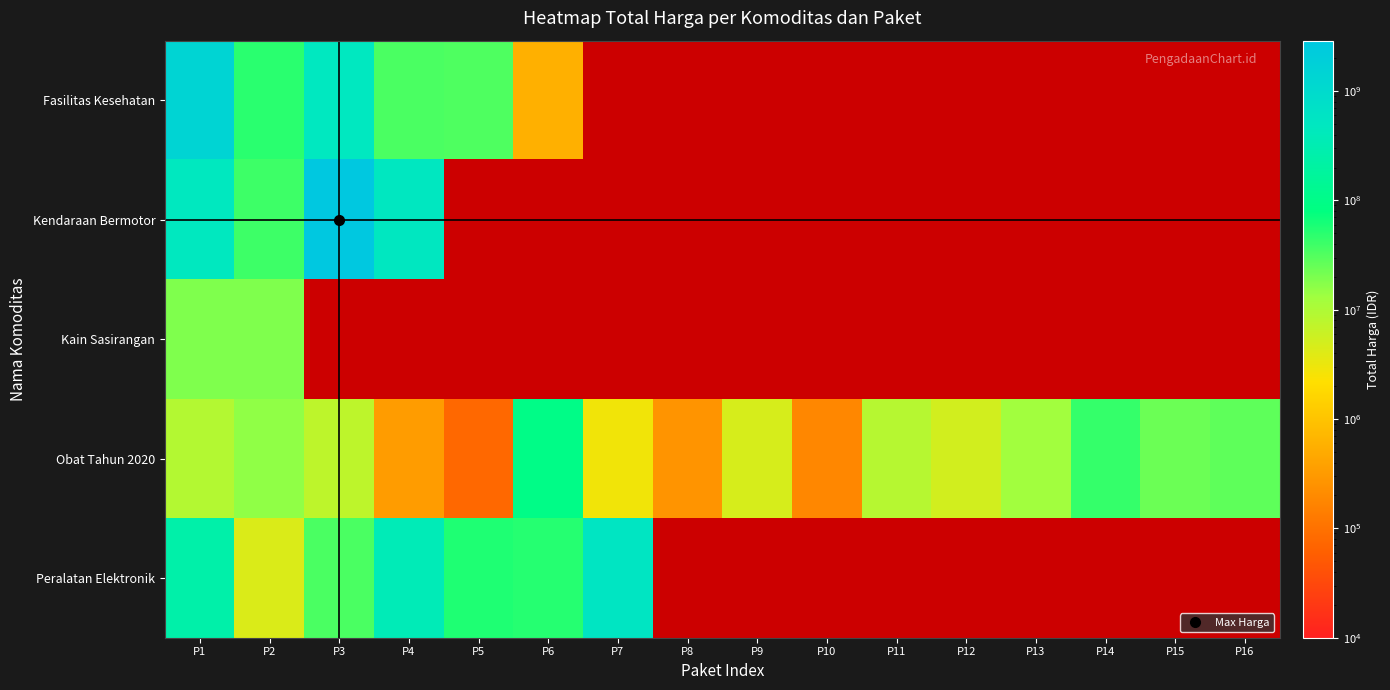

Which series has the largest range (max minus min)?

Kendaraan Bermotor